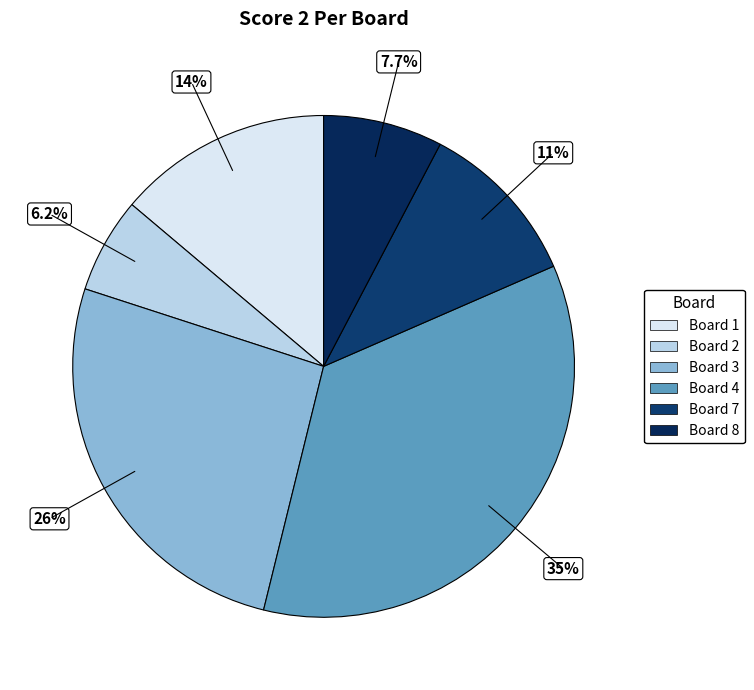

How many slices are in this pie chart?

6